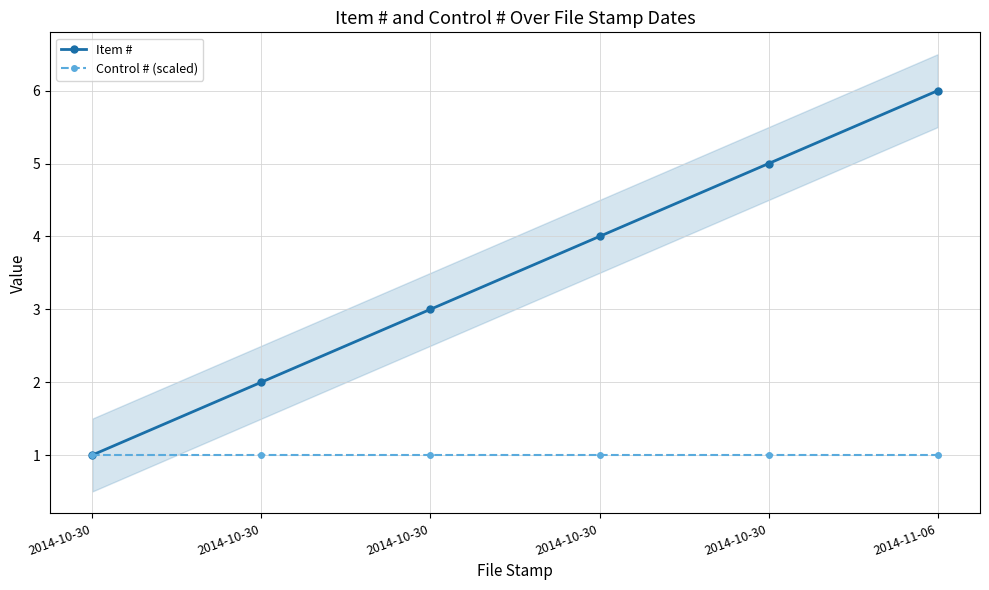

What is the maximum value shown in the chart?

6